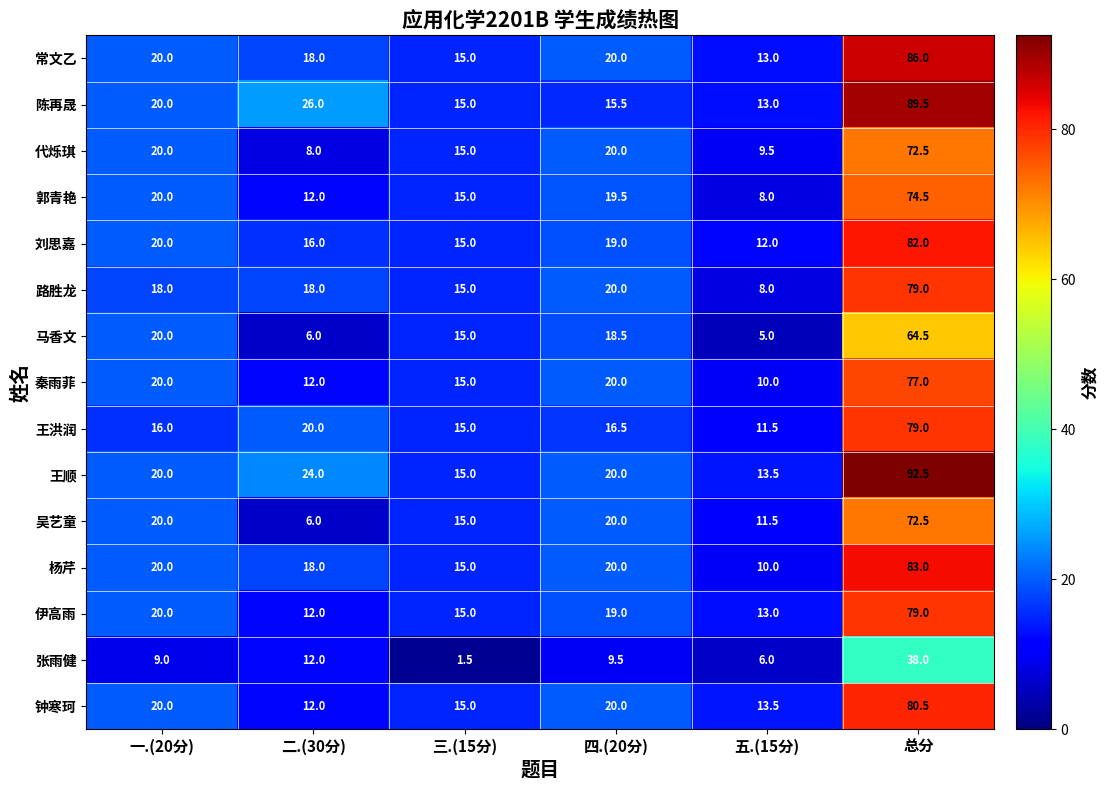

At which label is 伊高雨 closest to 45?

一.(20分)